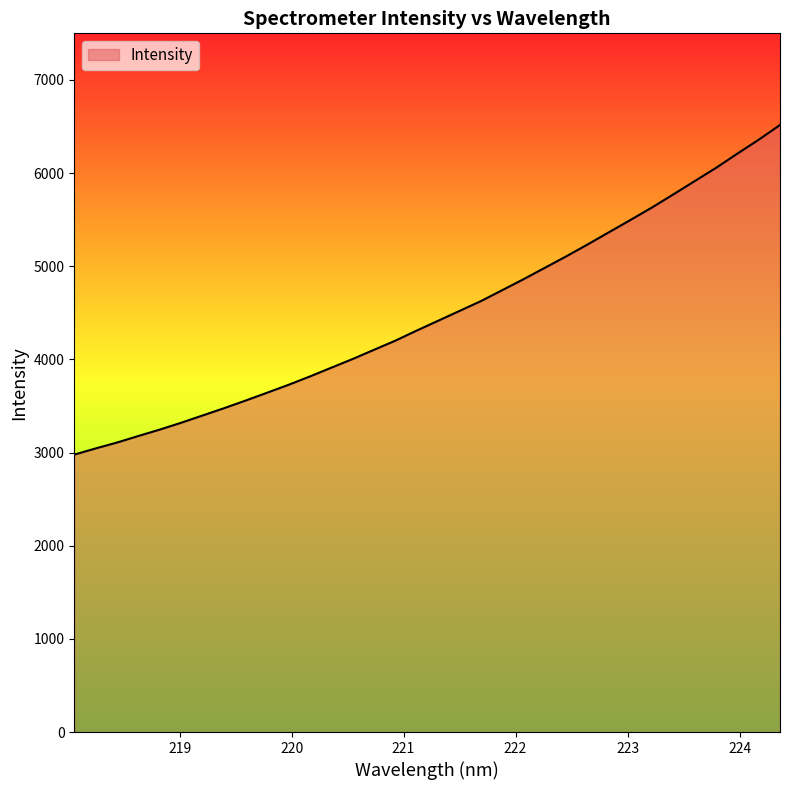

What is the maximum value shown in the chart?

6516.2